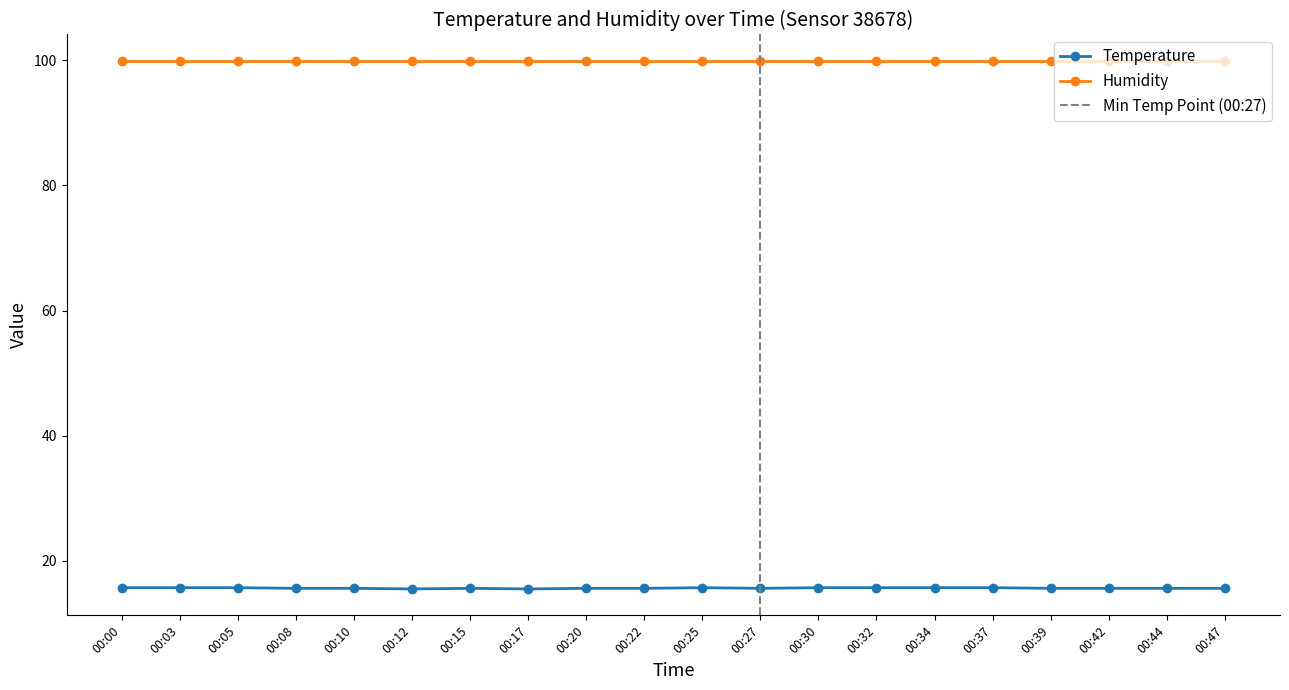

What is the sum of all values?

312.6